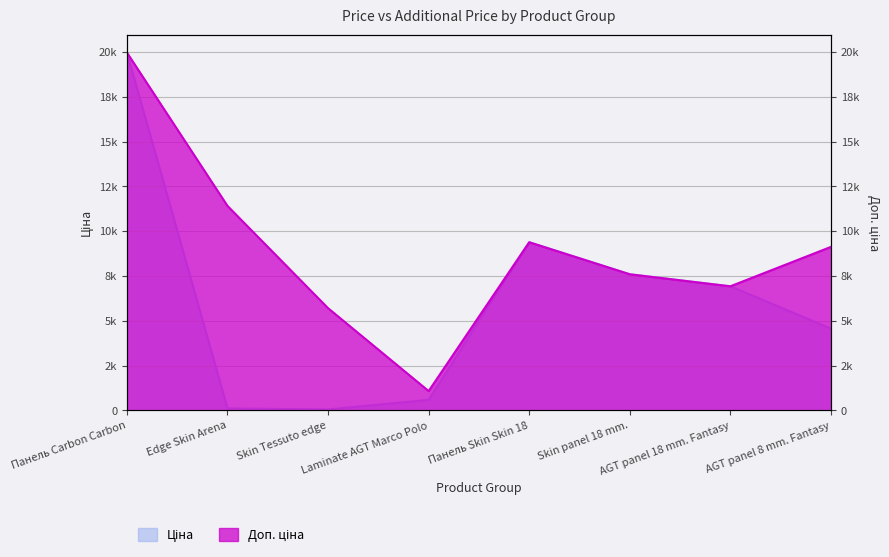

What is the total value across all series at AGT panel 8 mm. Fantasy?

13685.6